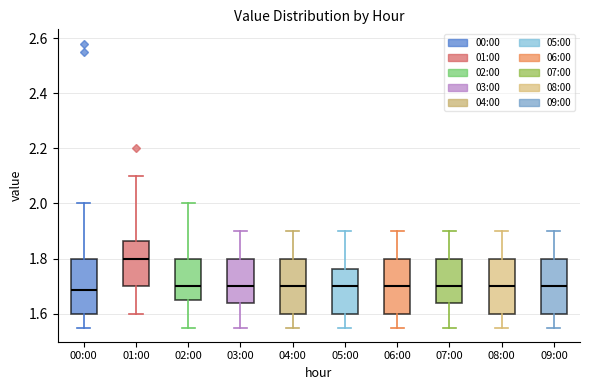

Which box's median line is the highest?

01:00